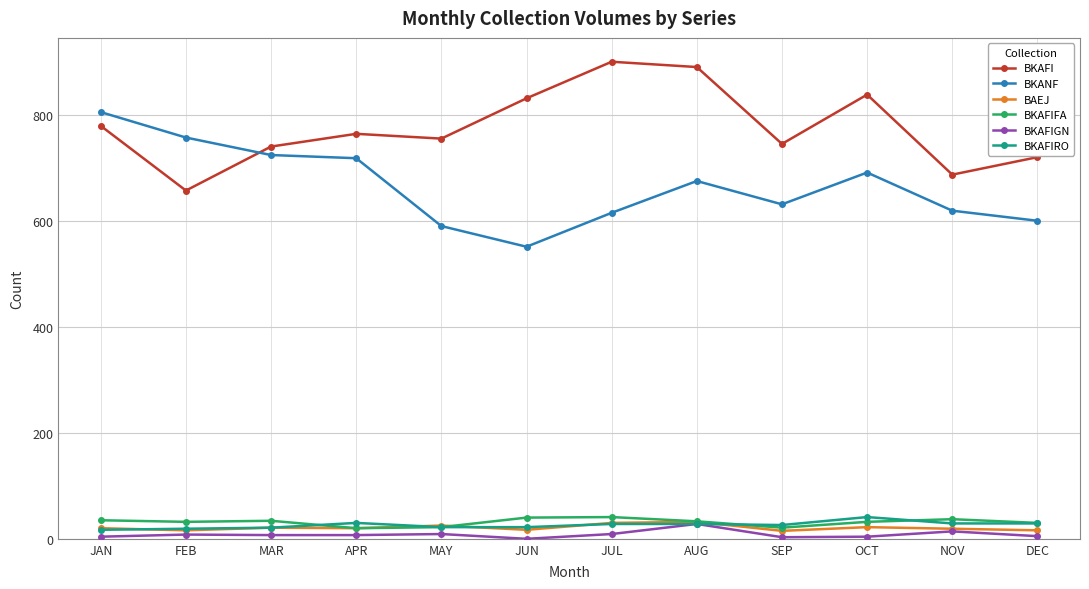

At how many categories does at least one series exceed 562?

12